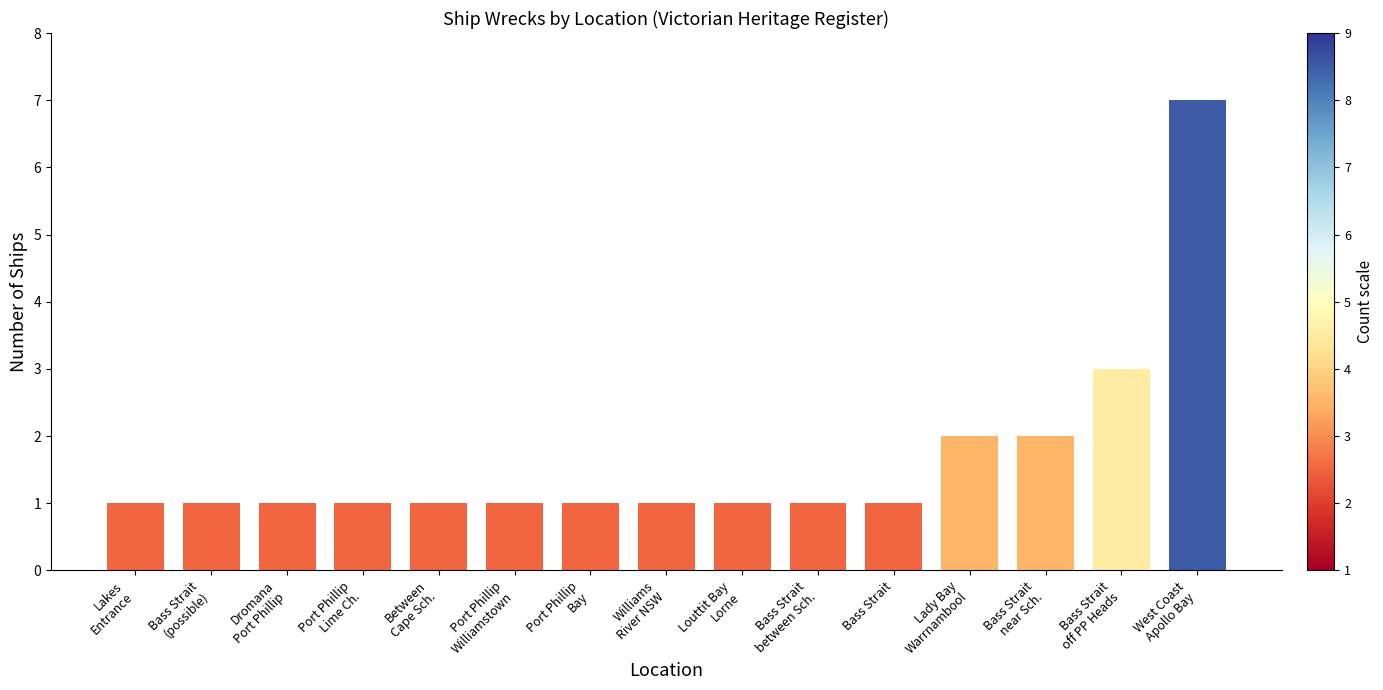

What is the greatest value displayed?

7